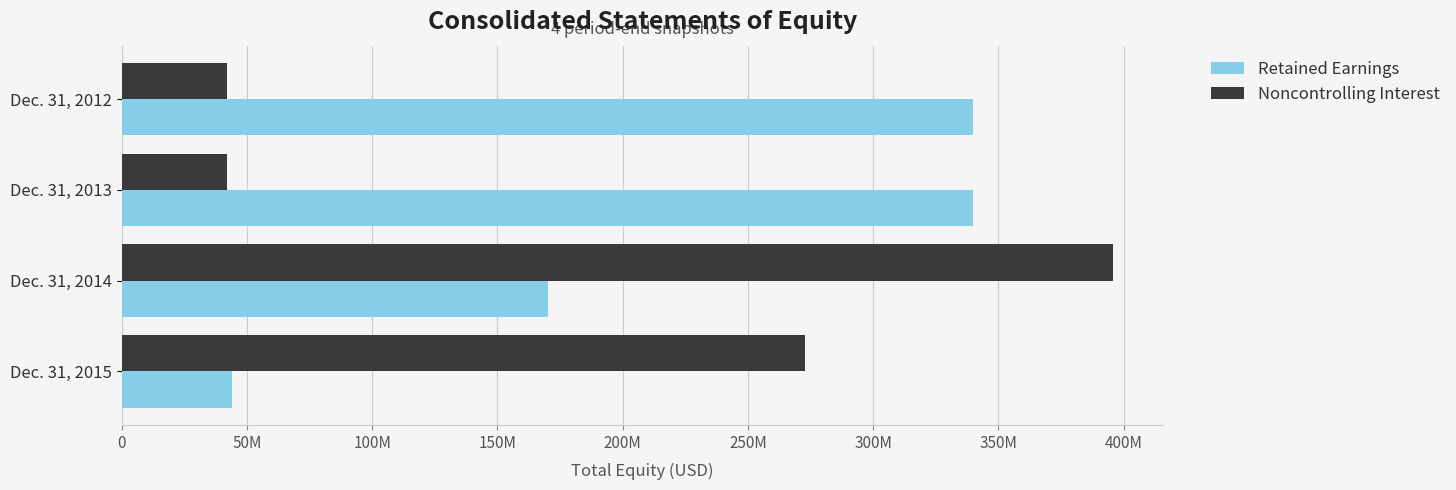

What are all the series names shown in the legend?

Retained Earnings, Noncontrolling Interest